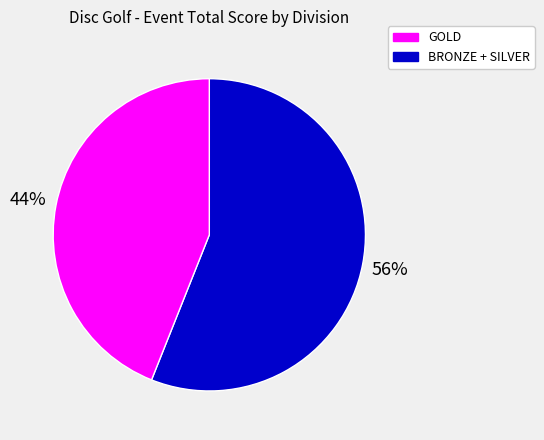

How many segments does this pie chart have?

2